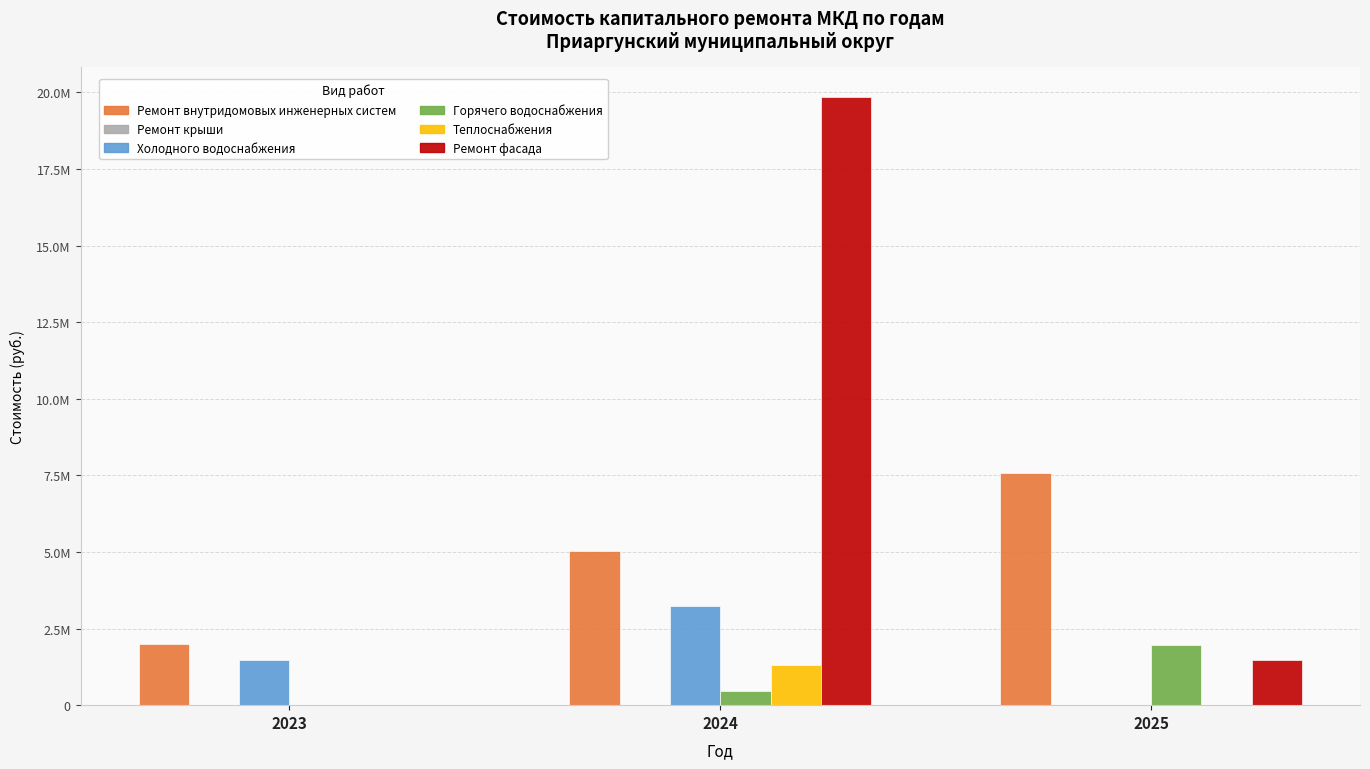

What is the value of the Горячего водоснабжения bar at the 3rd from the left?

1949901.0